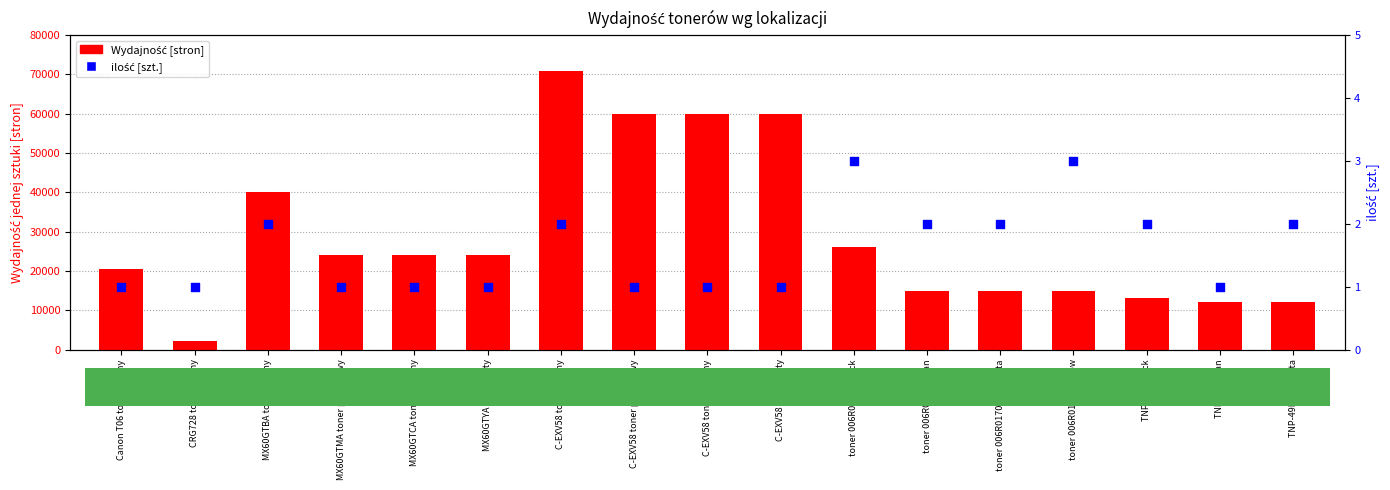

What is the total value across all series at CRG728 toner czarny?

2101